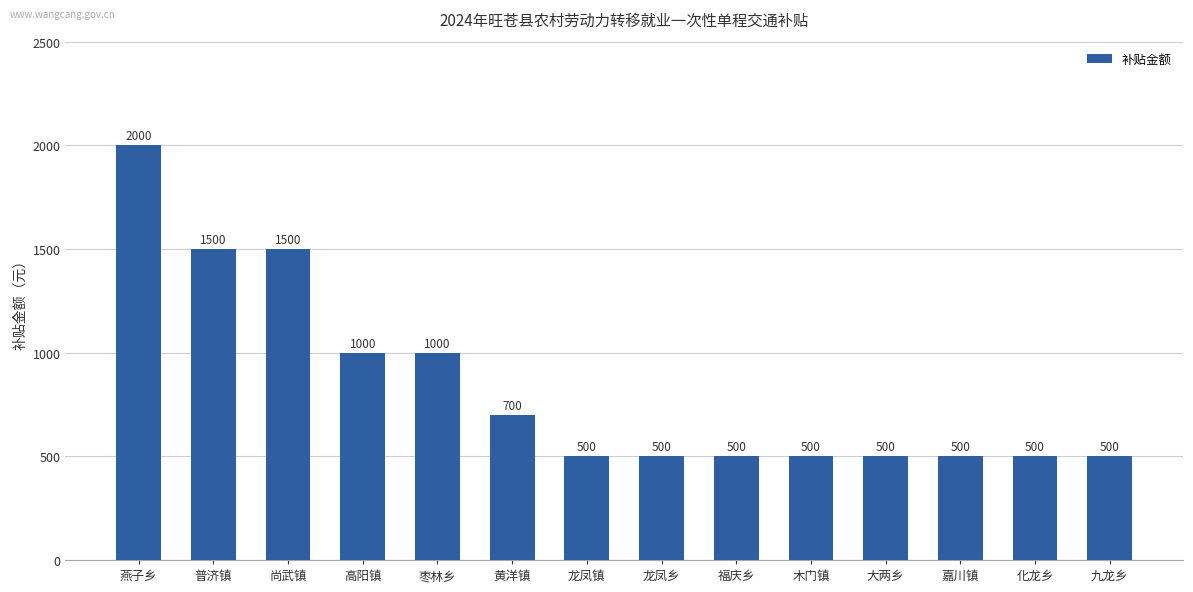

What is the maximum value shown in the chart?

2000